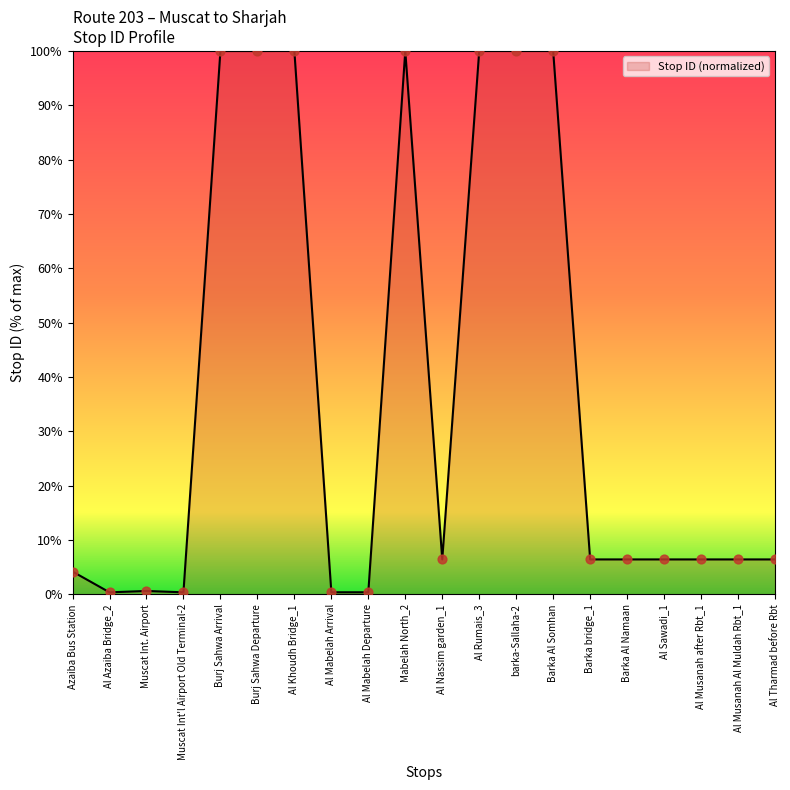

Which has a higher value, Mabelah North_2 or Al Musanah after Rbt_1?

Mabelah North_2